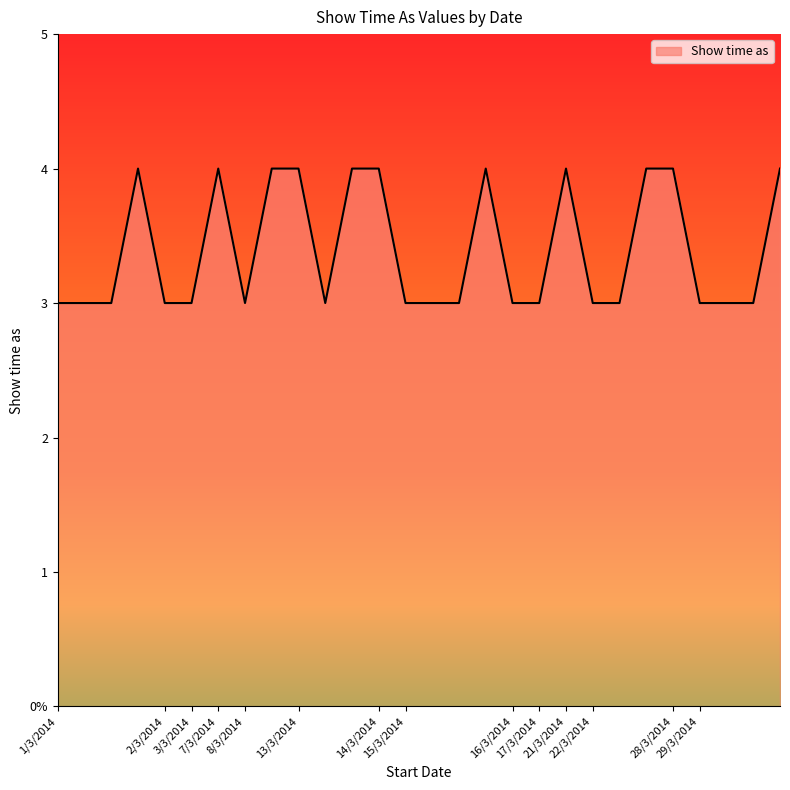

Is this an area chart (filled region under the line)?

Yes